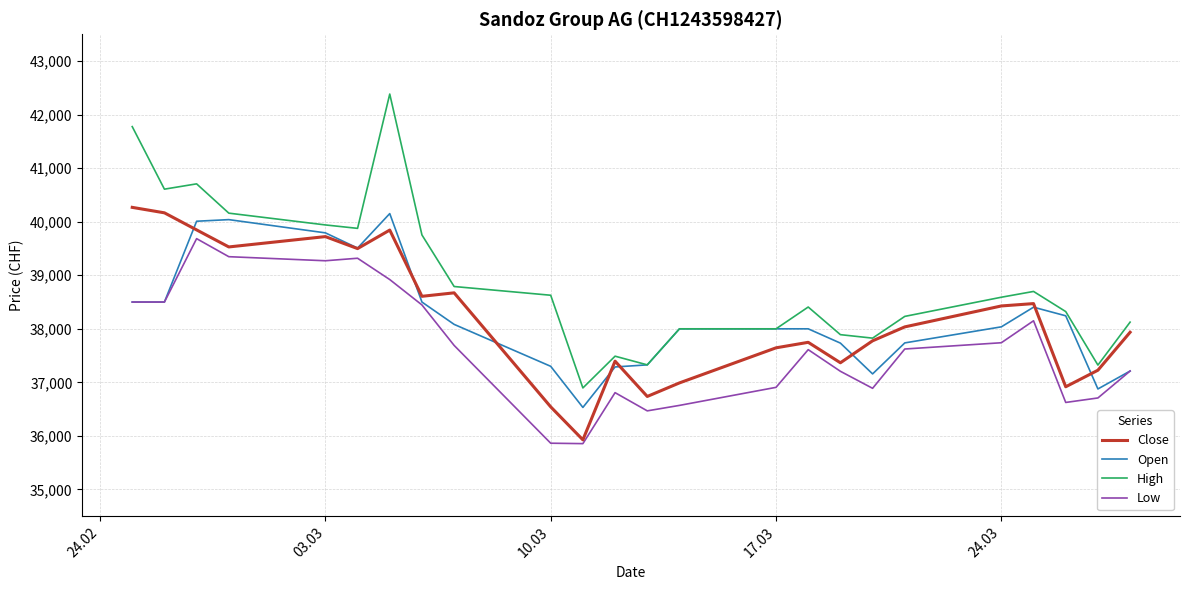

What is the highest value of the Open series?

40152